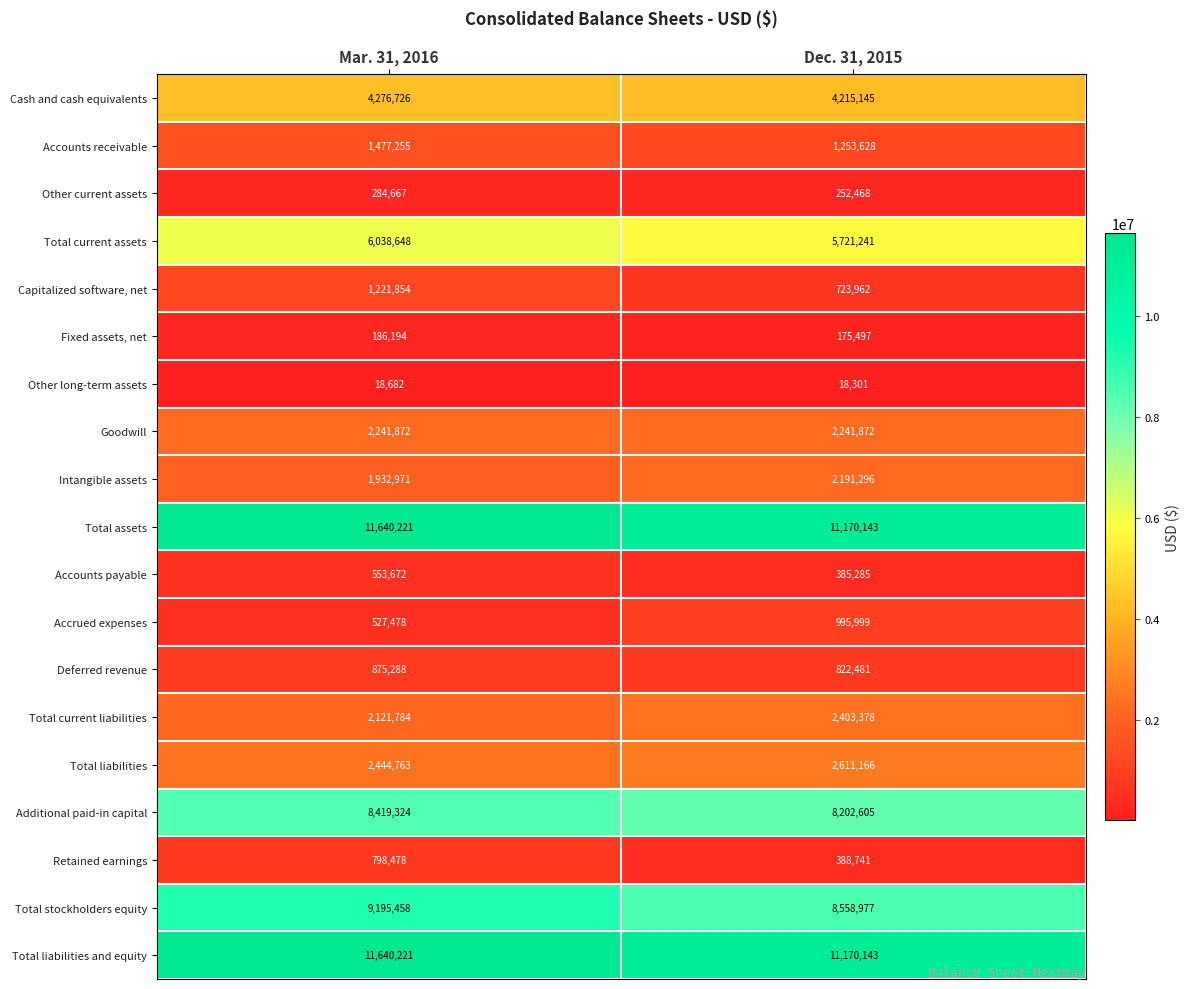

What is the spread (max minus min) of values at Dec. 31, 2015?

11151842